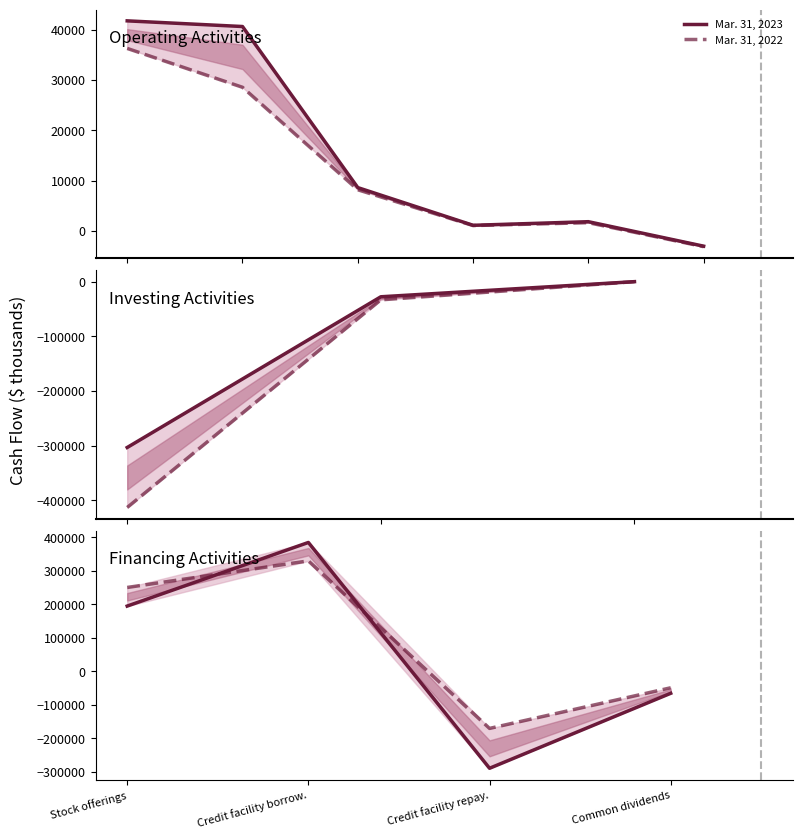

Between which two adjacent categories do Mar. 31, 2022 and Mar. 31, 2023 first intersect?

Stock offerings and Credit facility borrow.